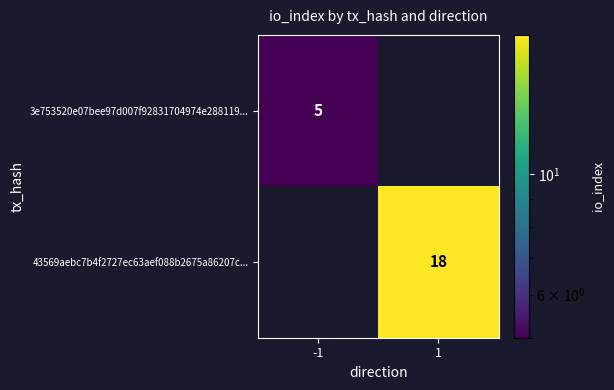

The value of 3e753520e07bee97d007f92831704974e288119... at -1 is 5. True or false?

True